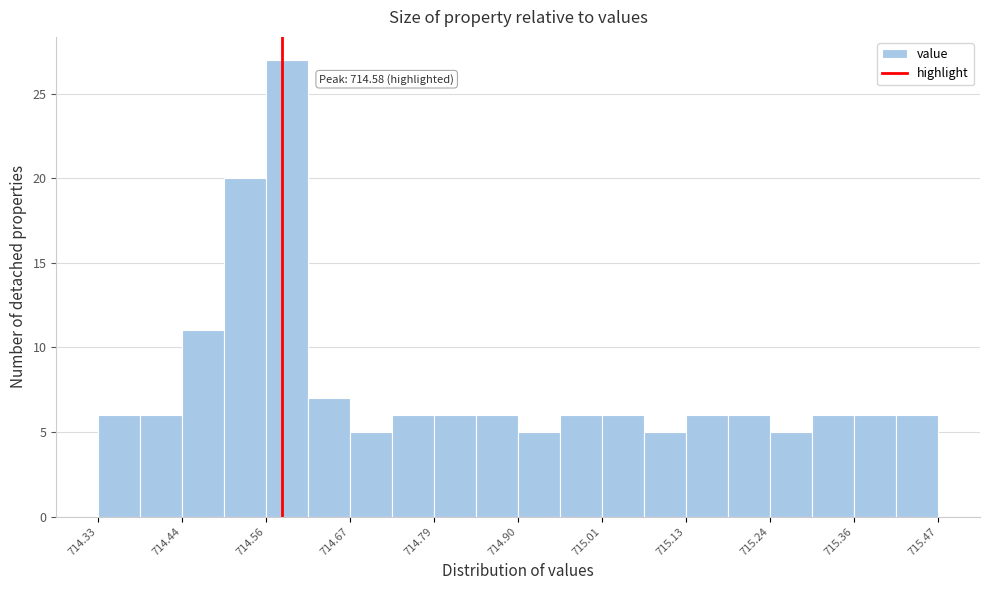

Around what value on the x-axis is the tallest bar? Give the approximate position of its centre, as read against the axis.

714.58